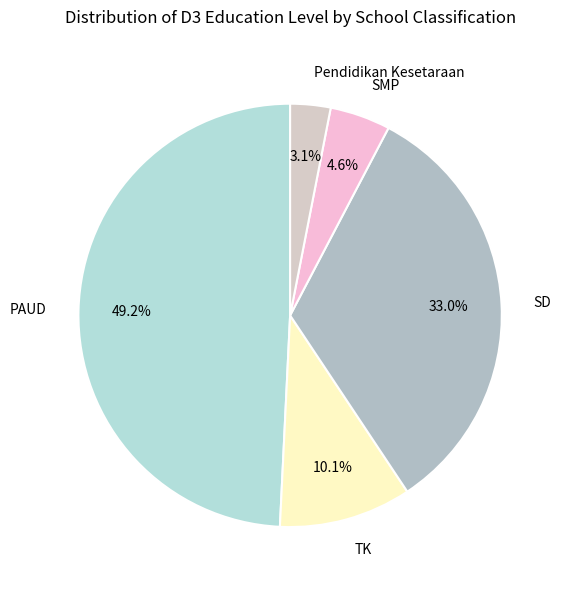

Between SD and PAUD, which is larger?

PAUD